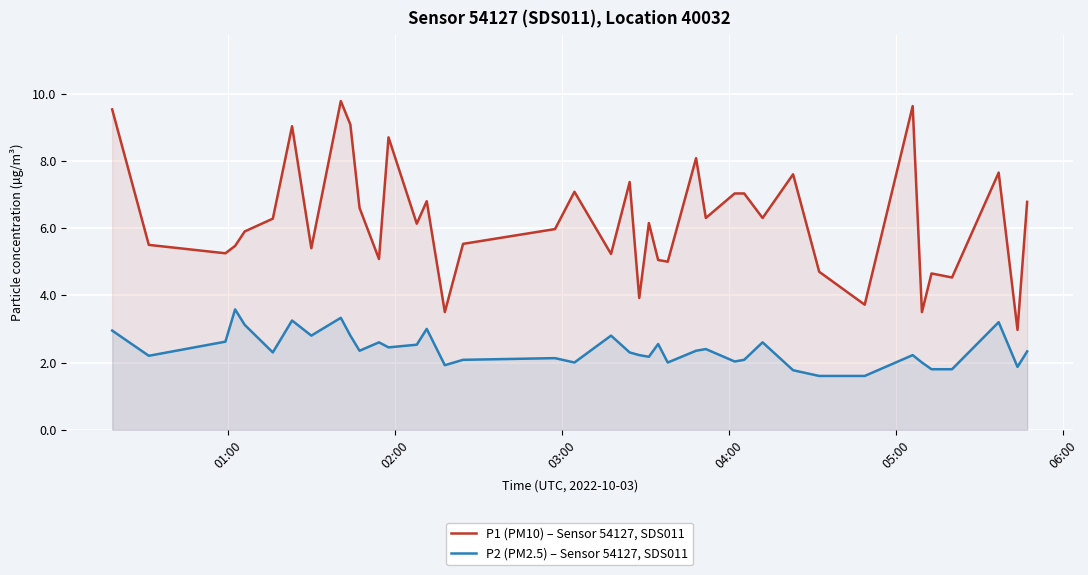

Which series has the widest spread of values?

P1 (PM10) – Sensor 54127, SDS011